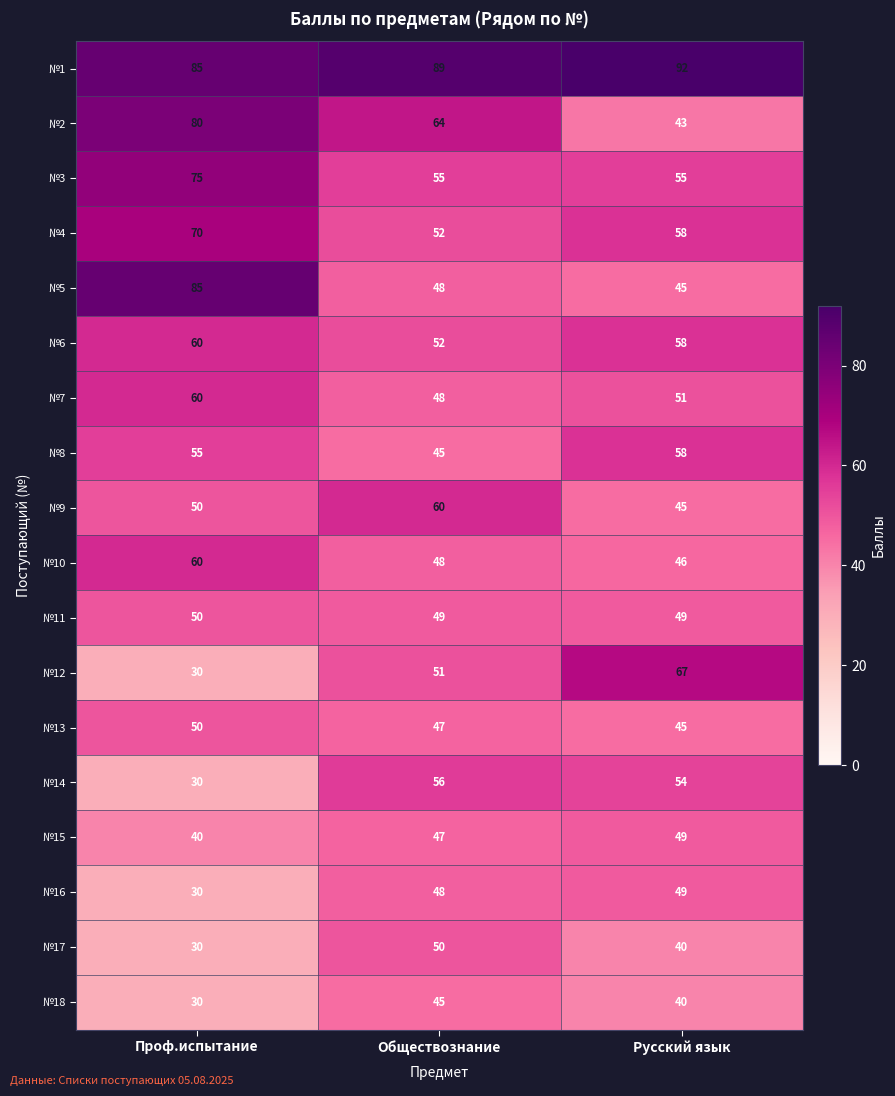

What is the sum of all №12 values?

148